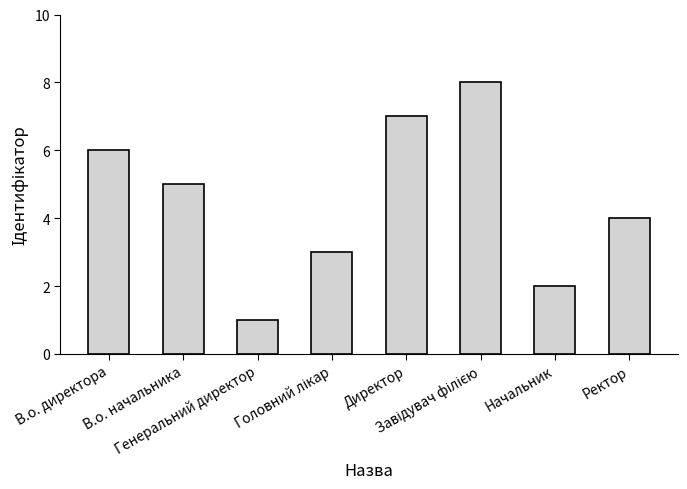

Which category has the lowest value across all series?

Генеральний директор